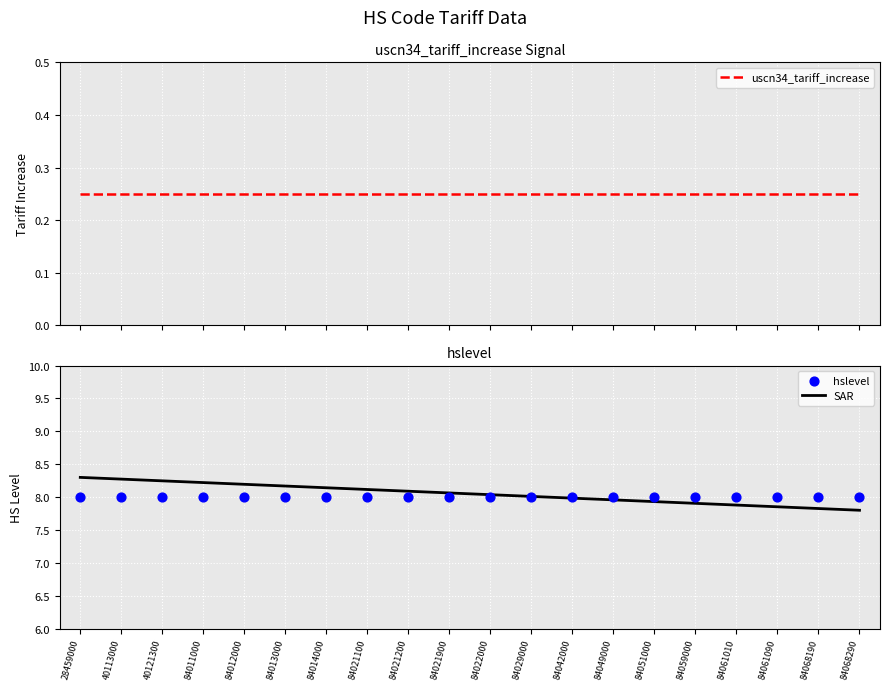

At how many categories does at least one series exceed 3?

20